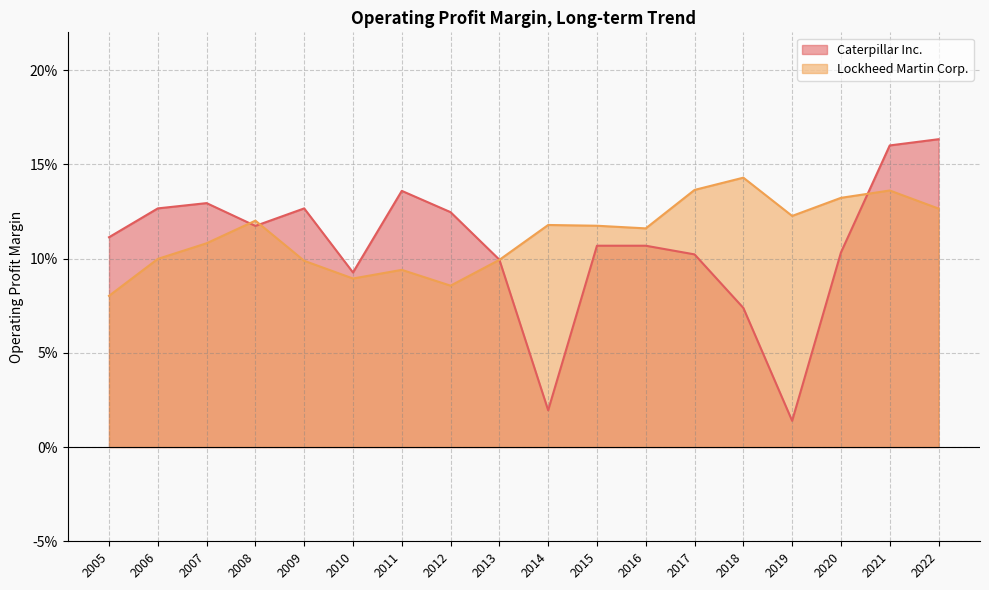

List the labels in order of Caterpillar Inc. value, largest first.

2022, 2021, 2011, 2007, 2006, 2009, 2012, 2008, 2005, 2015, 2016, 2020, 2017, 2013, 2010, 2018, 2014, 2019